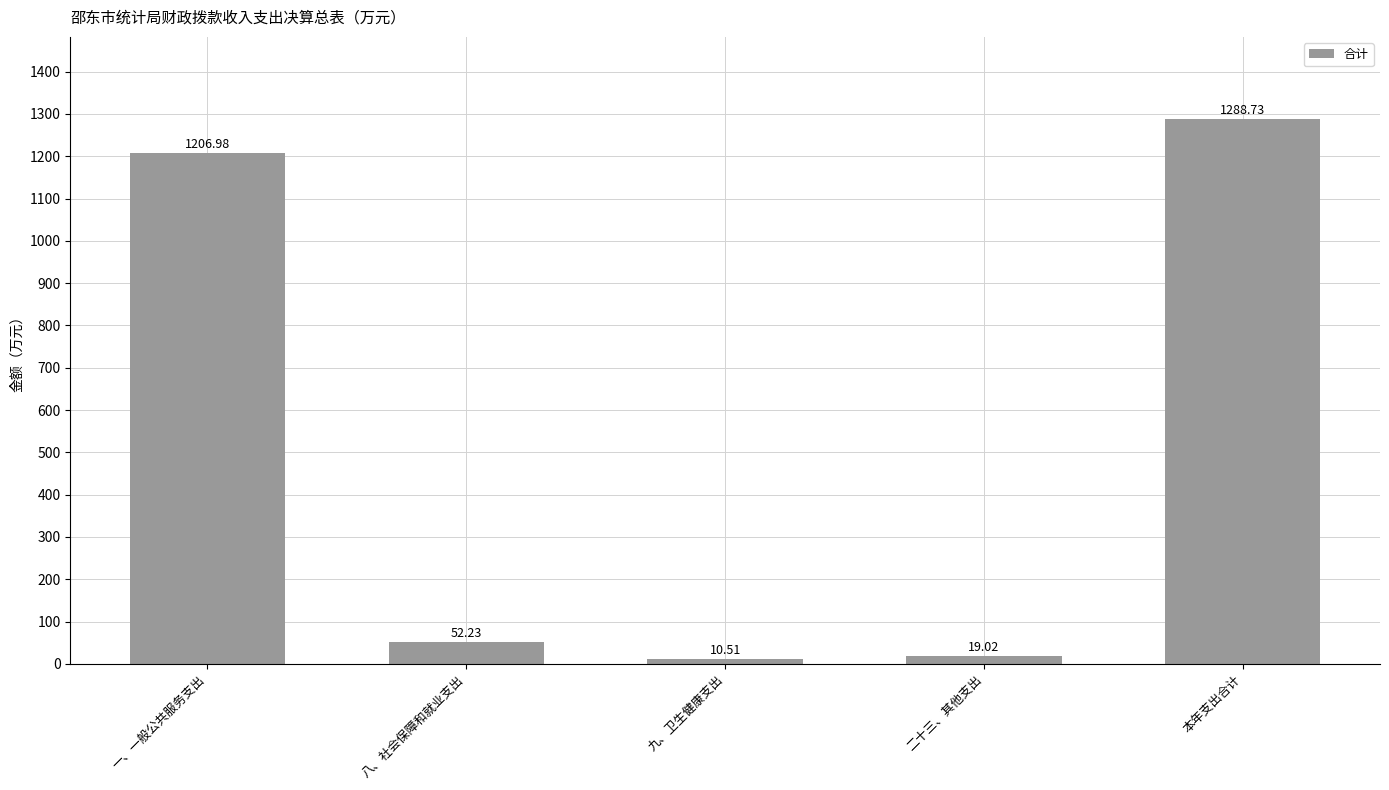

Count the number of values greater than 52.

3